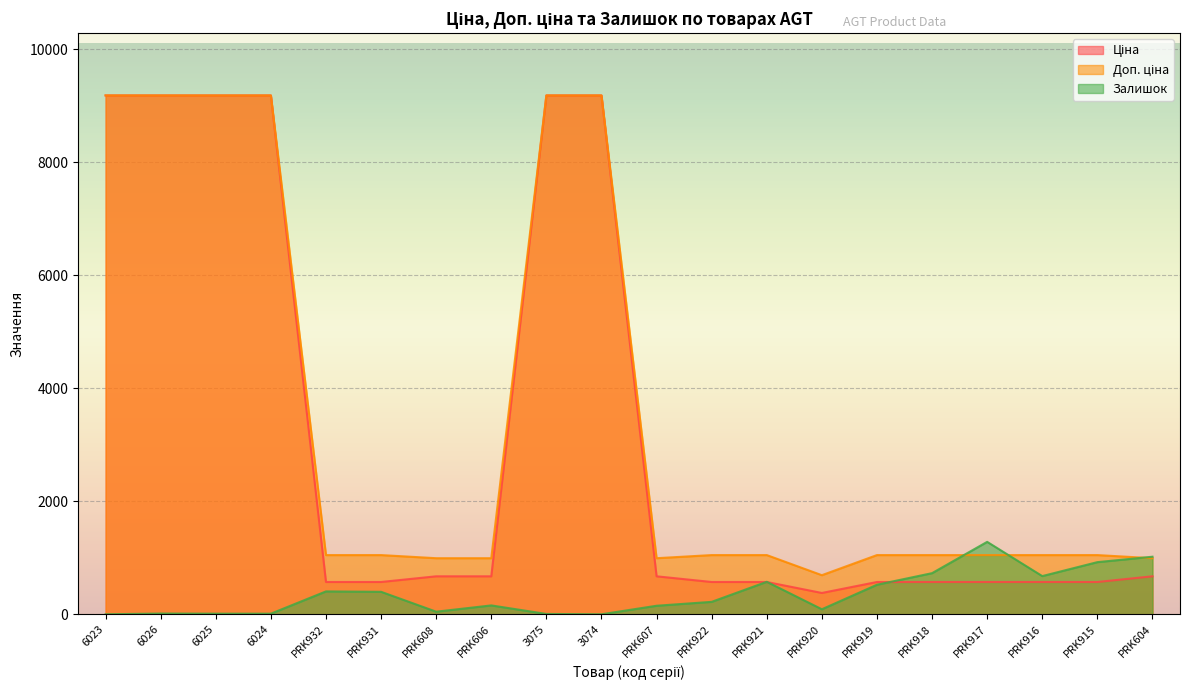

What is the difference between the second highest and second lowest values in the Ціна series?

8613.6